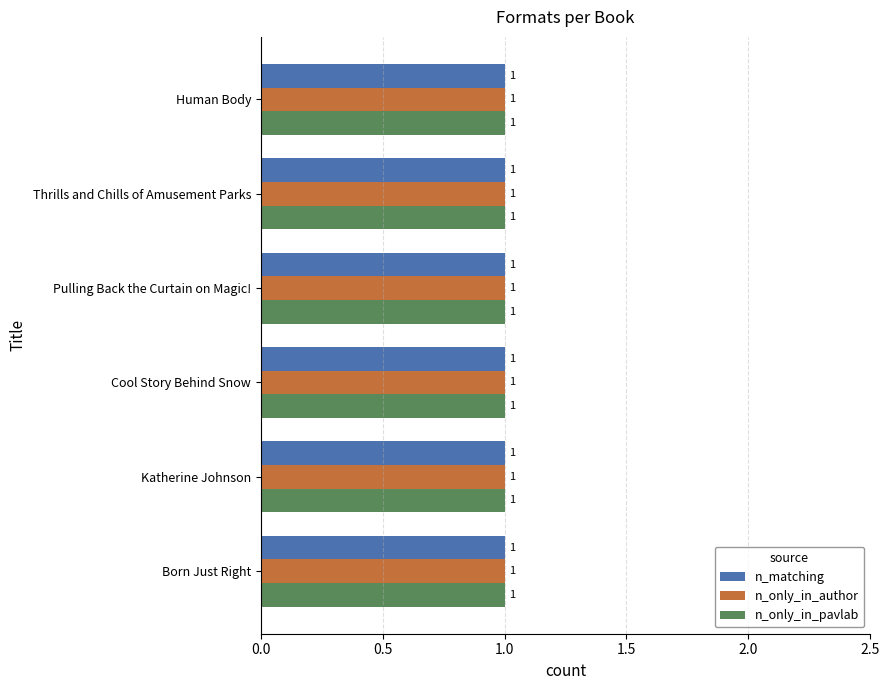

Which series has the largest total across all categories?

n_matching